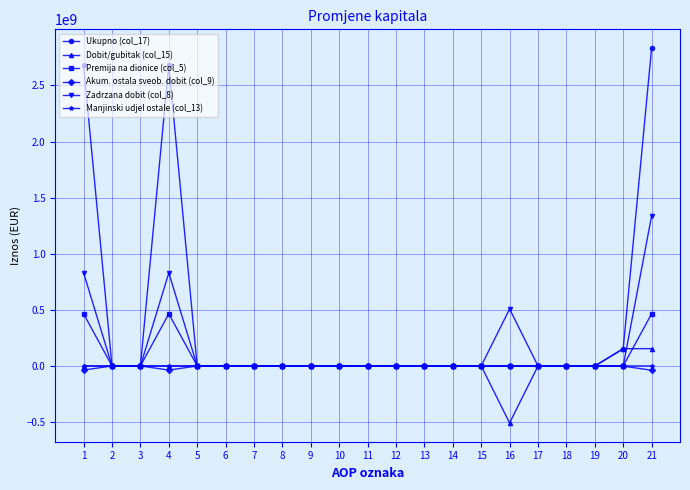

Which series has the largest total across all categories?

Ukupno (col_17)